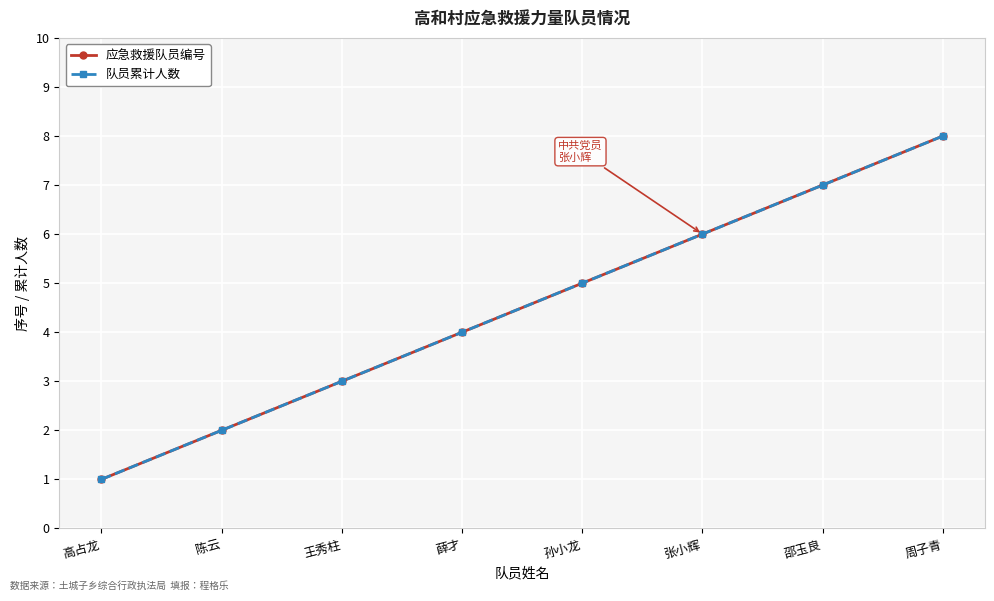

How many lines are shown in the chart?

2